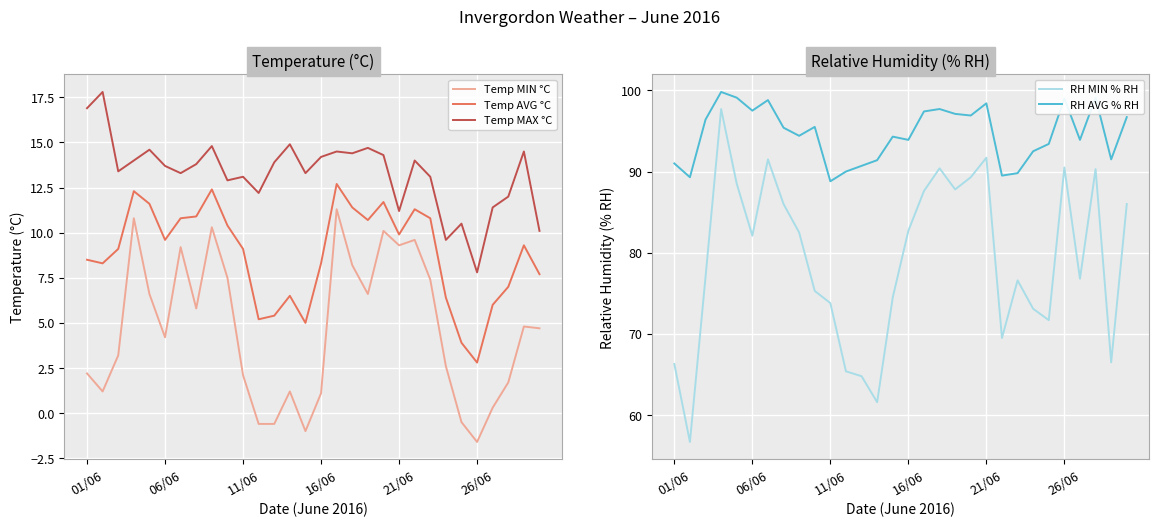

Which category has the lowest value in the Temp MAX °C series?

26/06